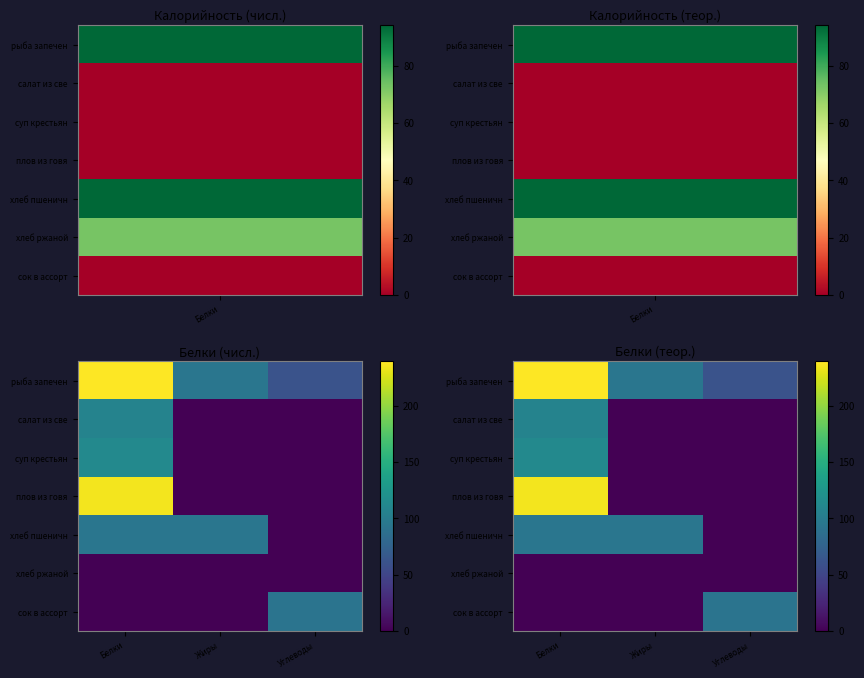

The value of суп крестьян at Белки is 51.0. True or false?

False